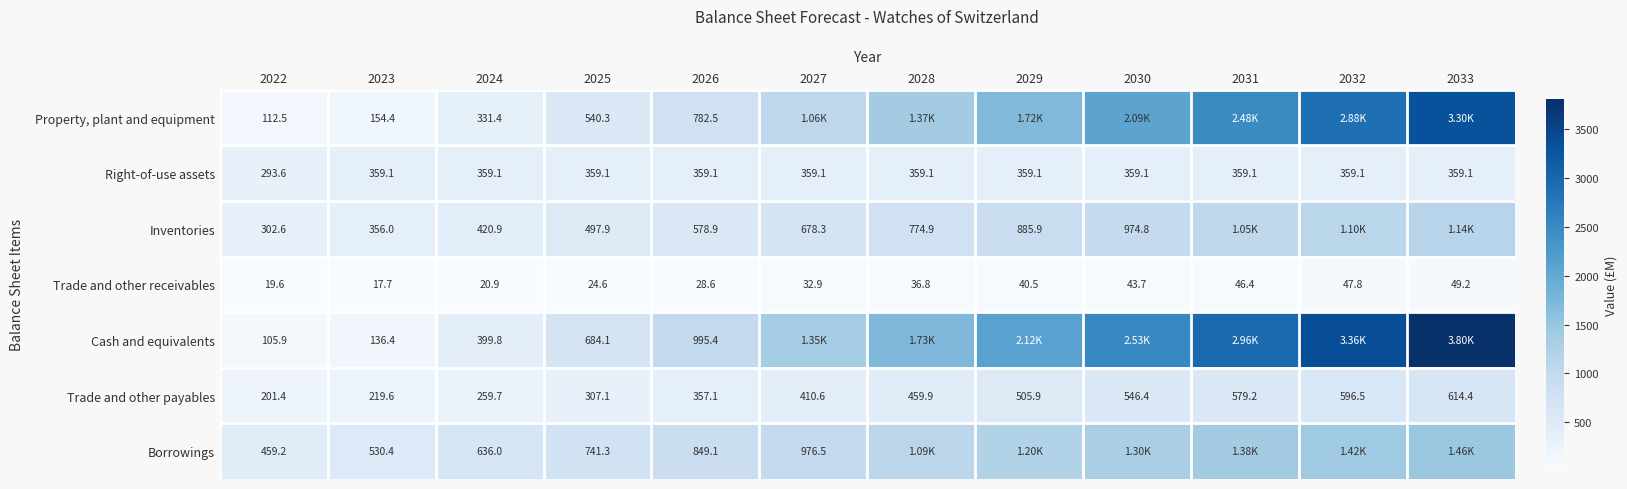

Rank the series at 2024 from highest to lowest value.

Borrowings, Inventories, Cash and equivalents, Right-of-use assets, Property, plant and equipment, Trade and other payables, Trade and other receivables